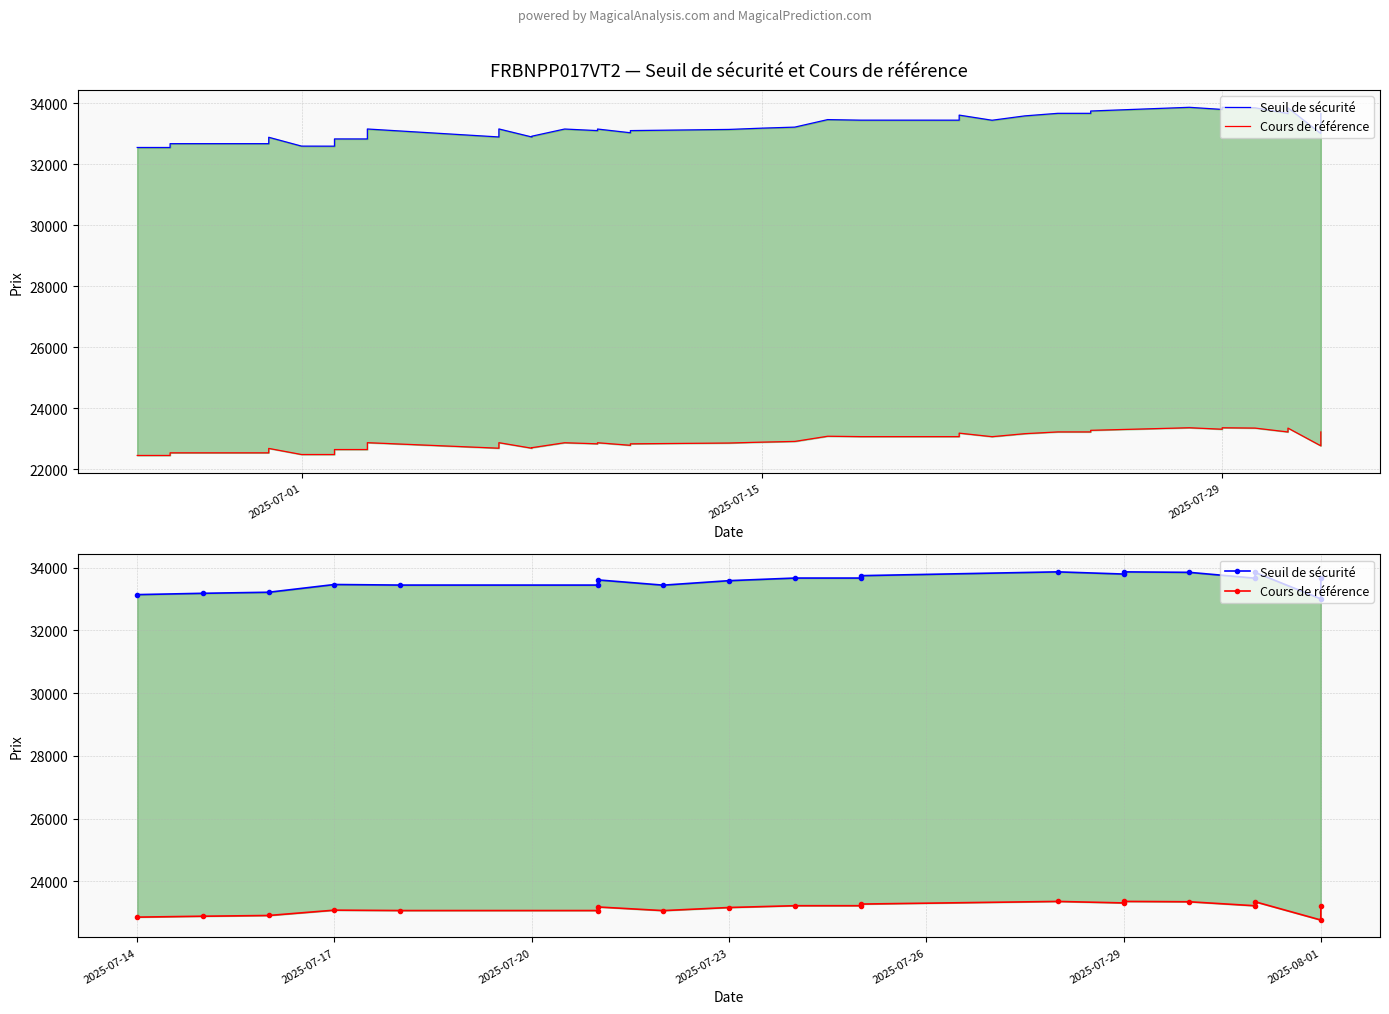

Reading right to left, list all the values displayed in this chart.

Seuil de sécurité: 33665.5	33006.0	33849.2	33664.6	33850.8	33866.0	33796.5	33866.6	33744.7	33668.8	33668.8	33585.5	33442.2	33610.6	33444.4	33444.9	33463.2	33216.6	33182.7	33140.7
Cours de référence: 23218.1	22763.3	23345.4	23218.1	23345.4	23356.3	23308.3	23356.3	23272.2	23219.9	23219.9	23162.4	23063.6	23180.1	23065.5	23065.5	23078.0	22908.0	22884.6	22855.6